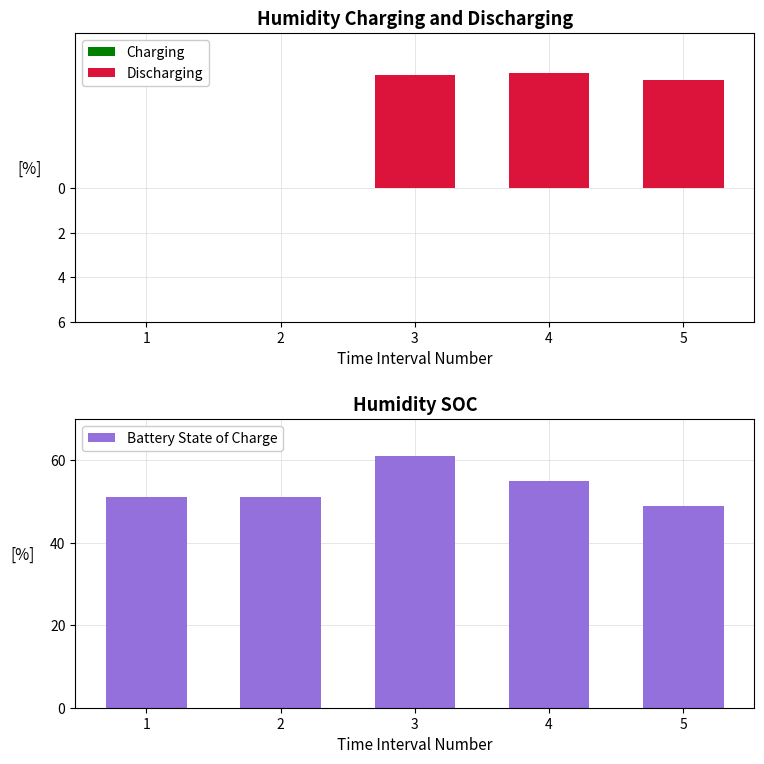

Which category has the highest value in the Charging series?

1